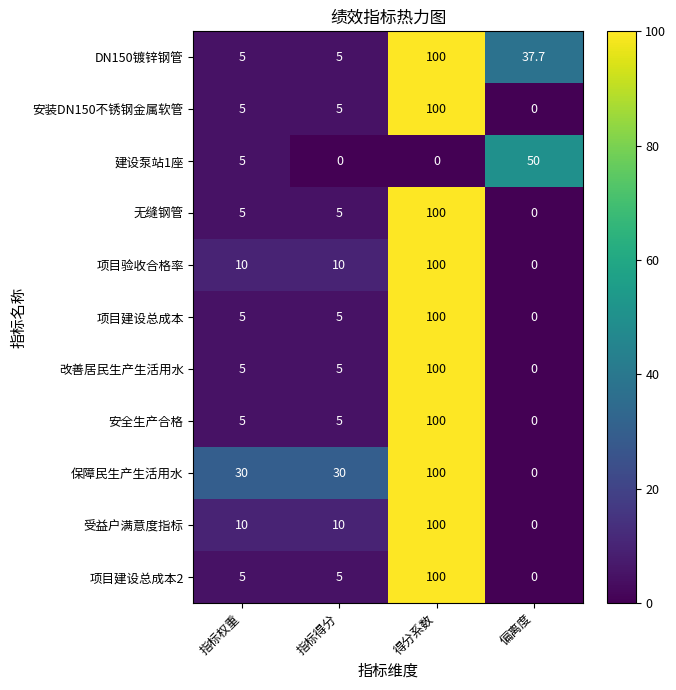

True or false: 改善居民生产生活用水 has a value of 5.0 at 指标得分.

True